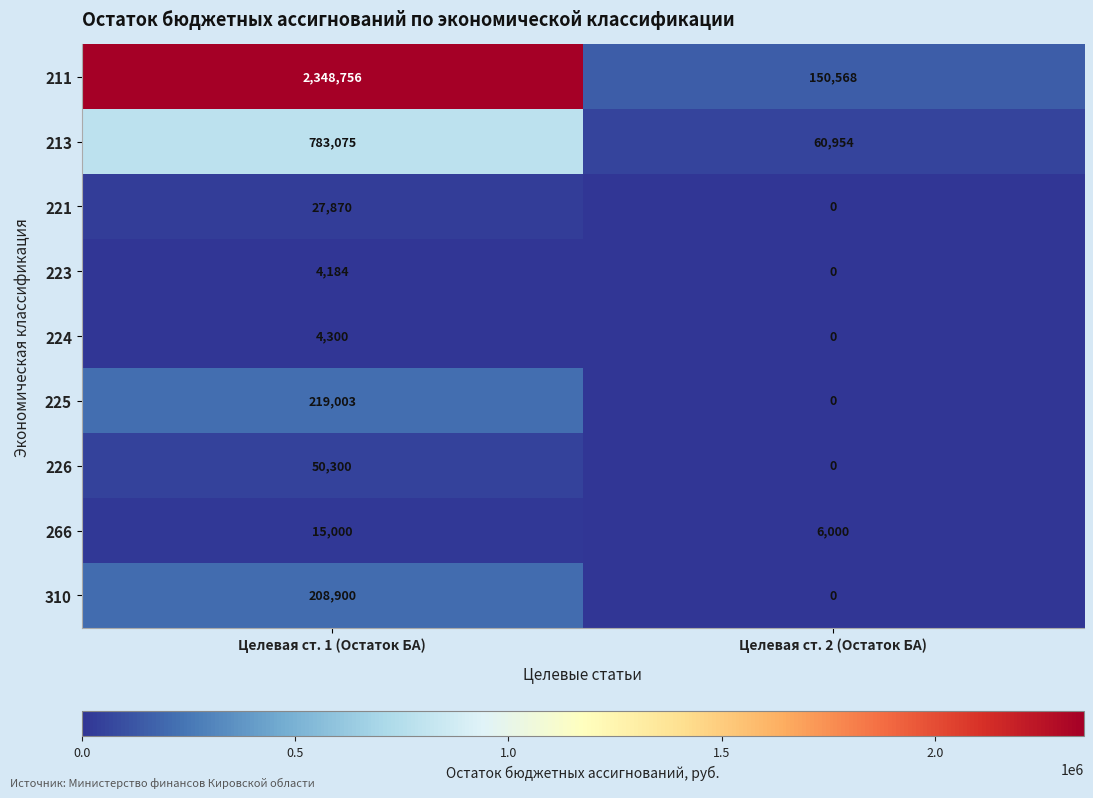

What is the greatest value displayed?

2348756